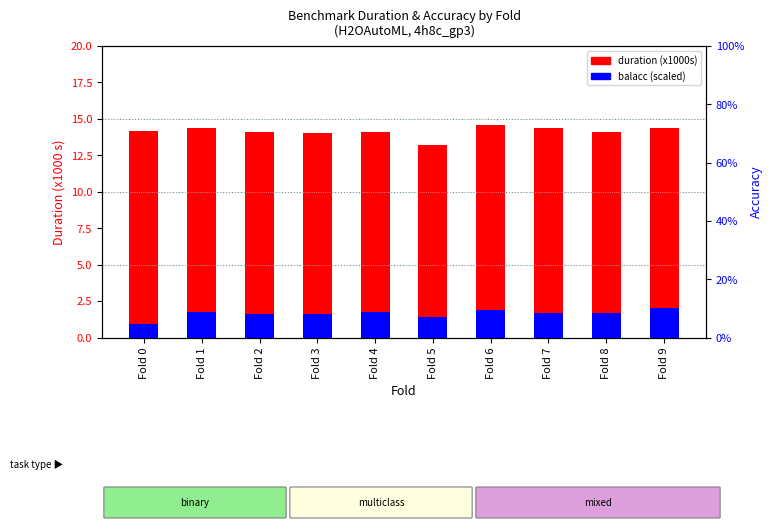

Reading left to right, list all the values displayed in this chart.

duration (x1000s): 14.2	14.4	14.1	14.1	14.1	13.2	14.6	14.4	14.1	14.4
balacc (scaled): 0.9	1.8	1.6	1.6	1.7	1.4	1.9	1.7	1.7	2.0